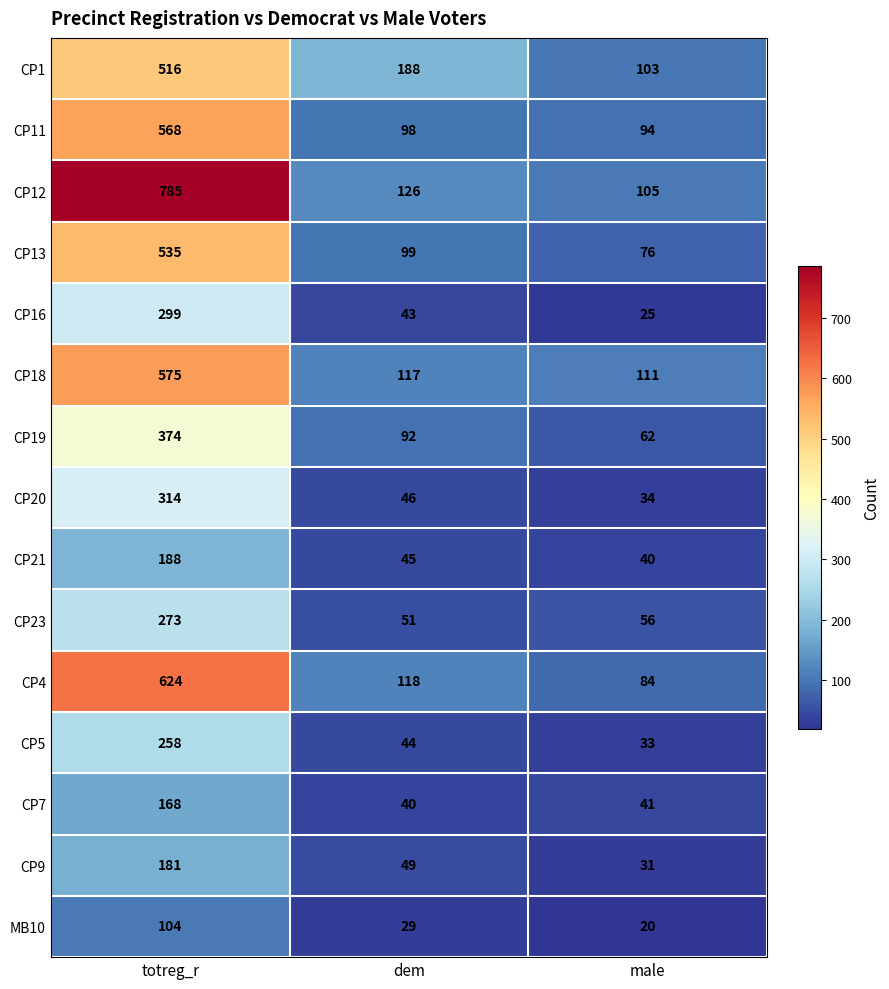

Which series has the largest range (max minus min)?

CP12